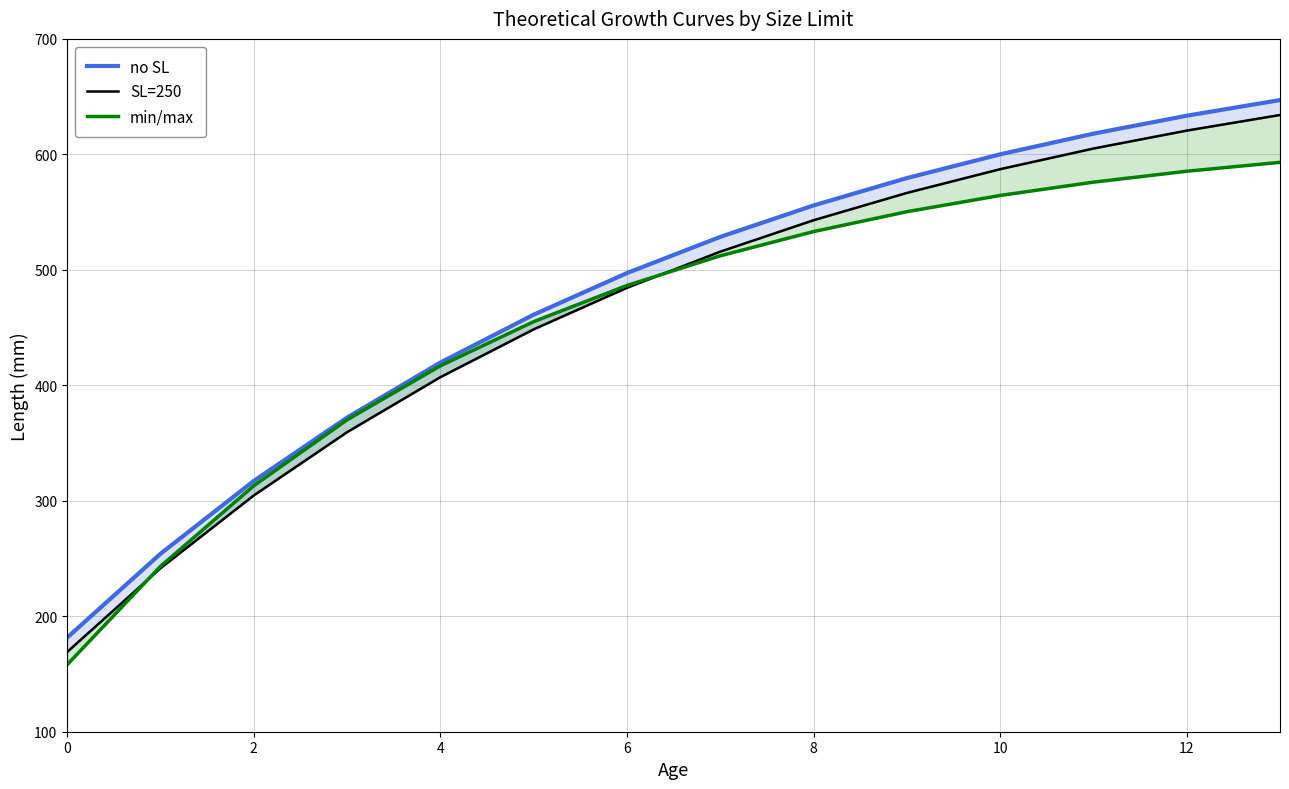

Which series has the widest spread of values?

no SL